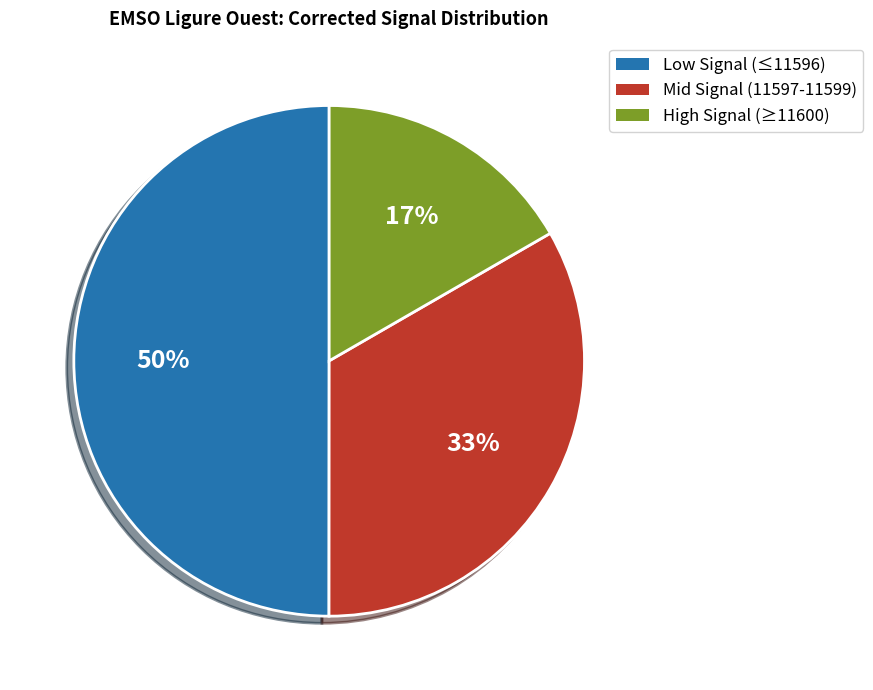

To the nearest percent, what portion does Low Signal (≤11596) represent?

50%